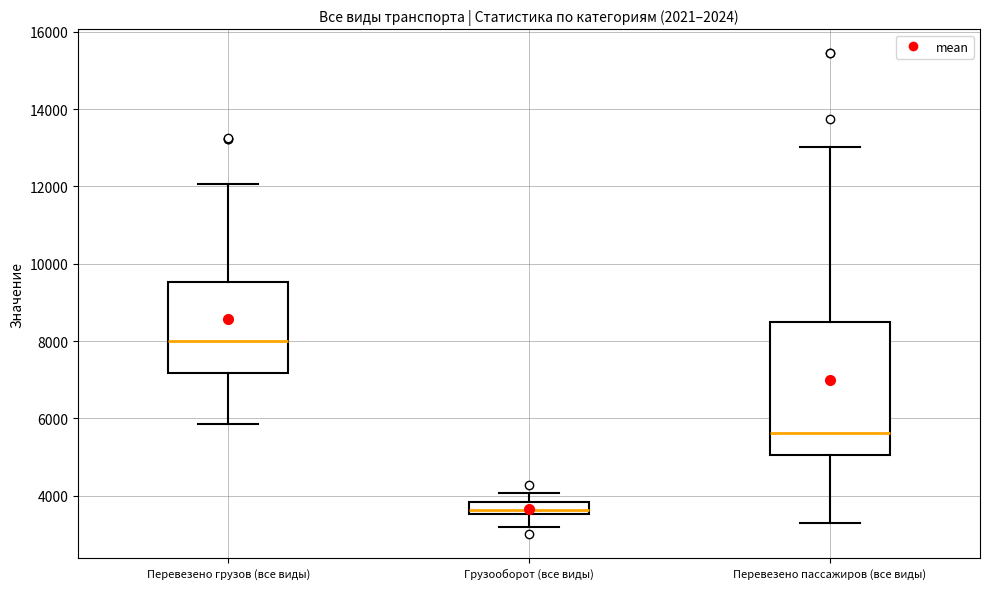

Where is the lower edge of the box for Грузооборот (все виды) on the y-axis? The values are not printed on the chart, so give them approximately, as read against the axis.

3600